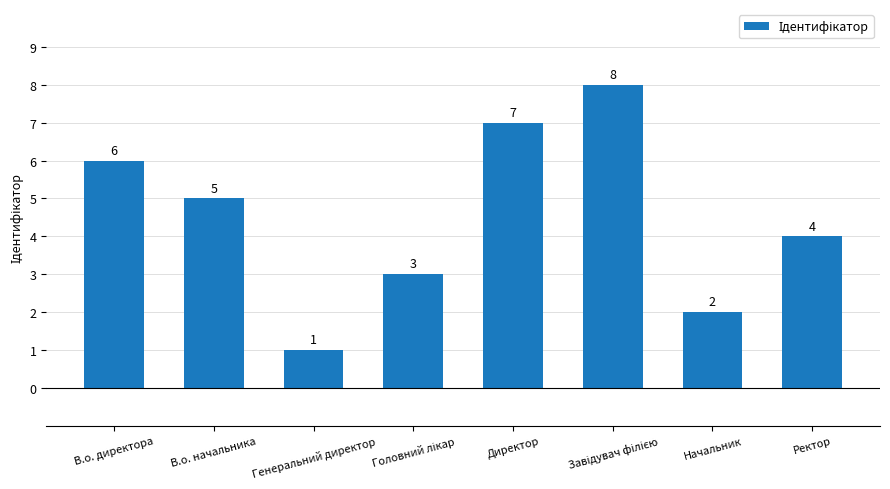

What position from the right is Директор?

4